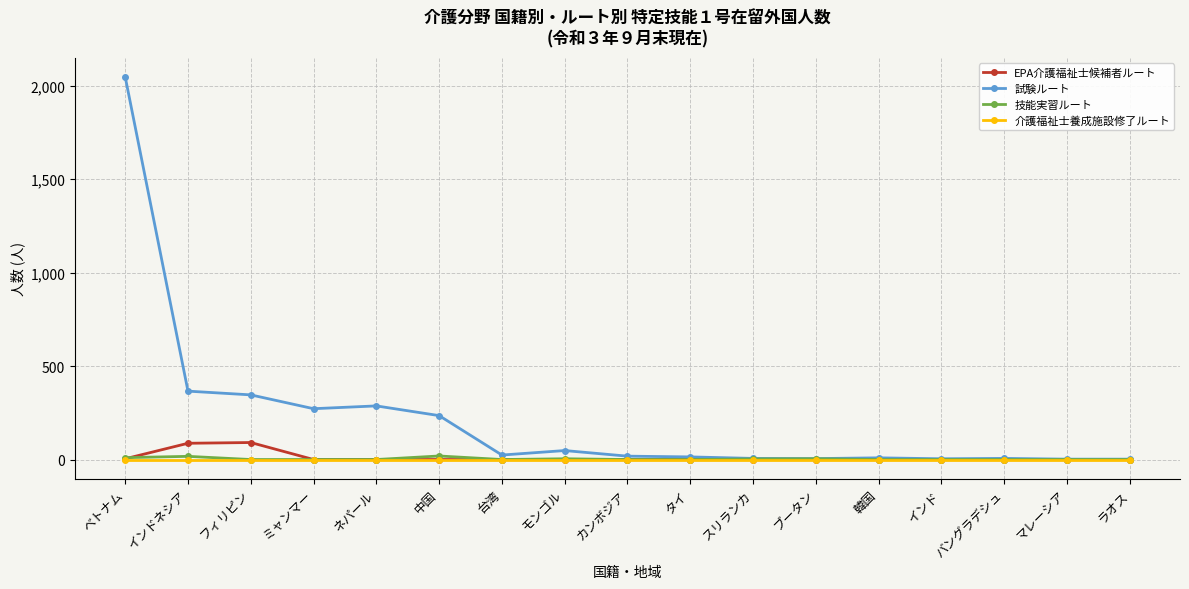

What is the highest value of the 試験ルート series?

2048